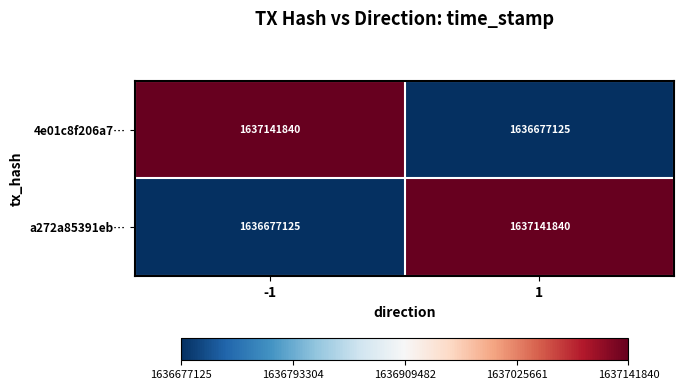

What is the difference between the highest and lowest values at -1?

464715